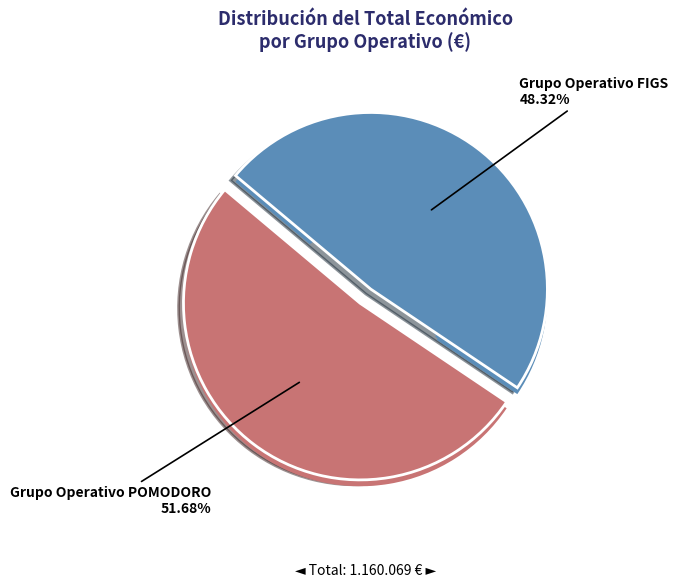

Which category has the biggest portion of the pie?

Grupo Operativo POMODORO